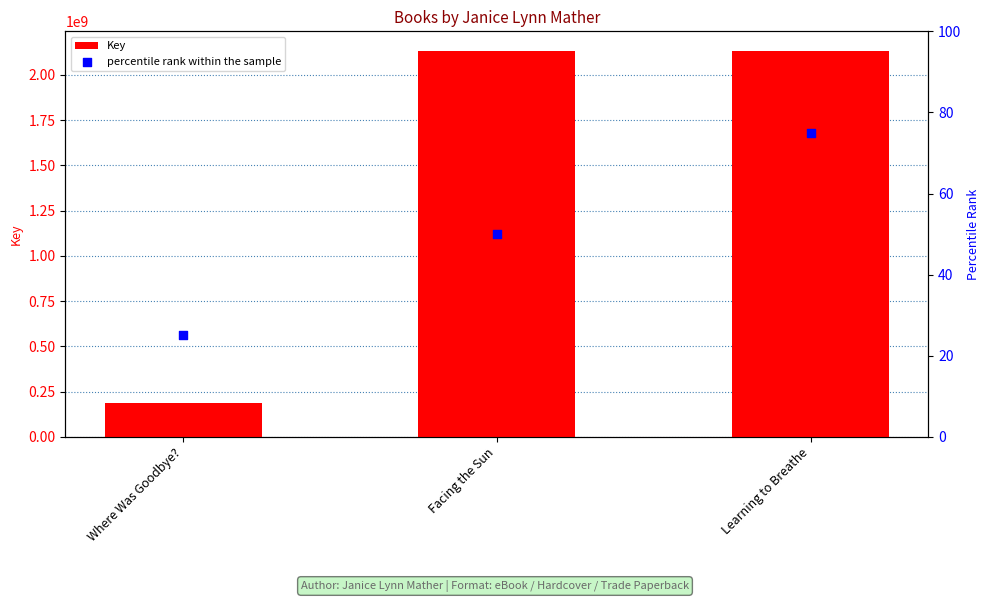

Which series reaches the minimum Y coordinate?

percentile rank within the sample